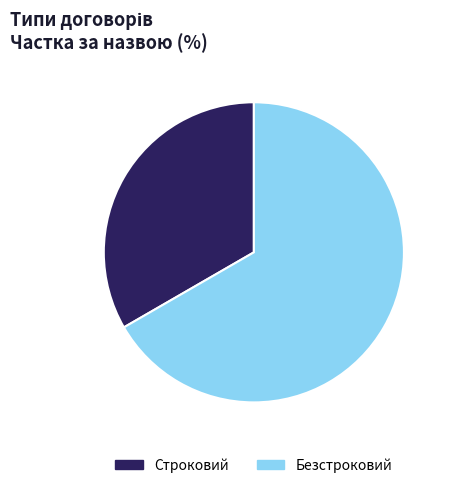

Does Строковий account for over 50% of the chart?

No